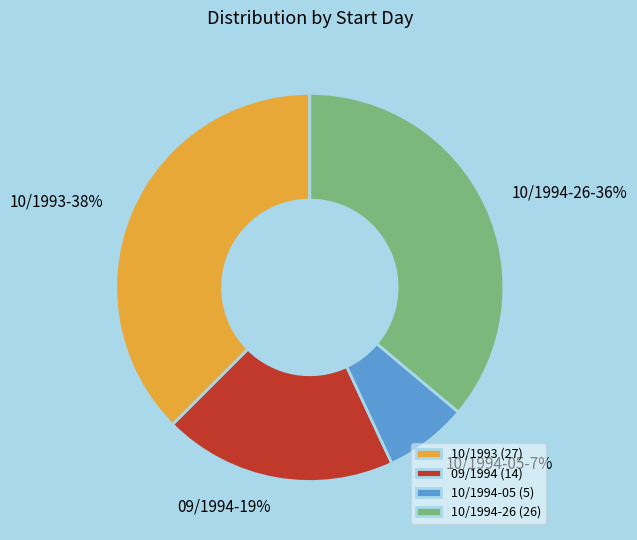

Is it true that 10/1994-05 is 13% of the pie?

False